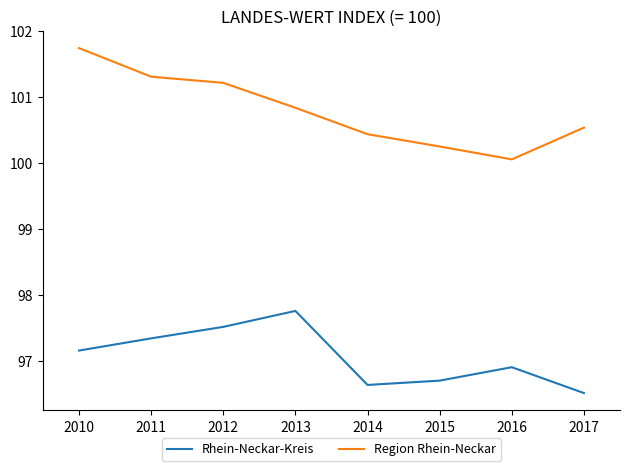

The value of Region Rhein-Neckar at 2013 is 100.8. True or false?

True